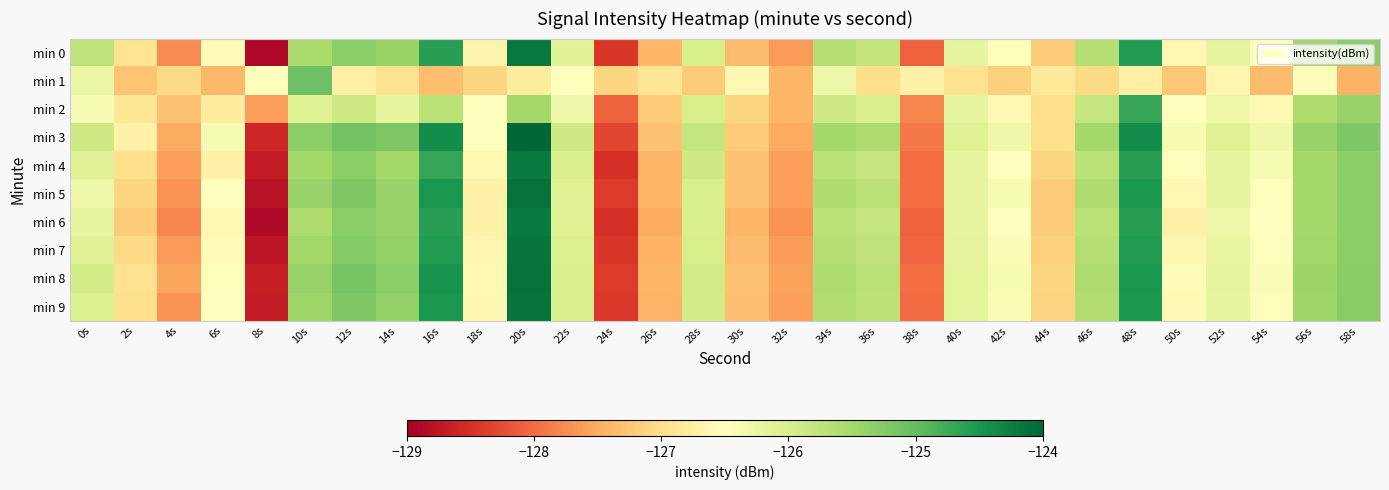

At how many categories does at least one series exceed -128?

30